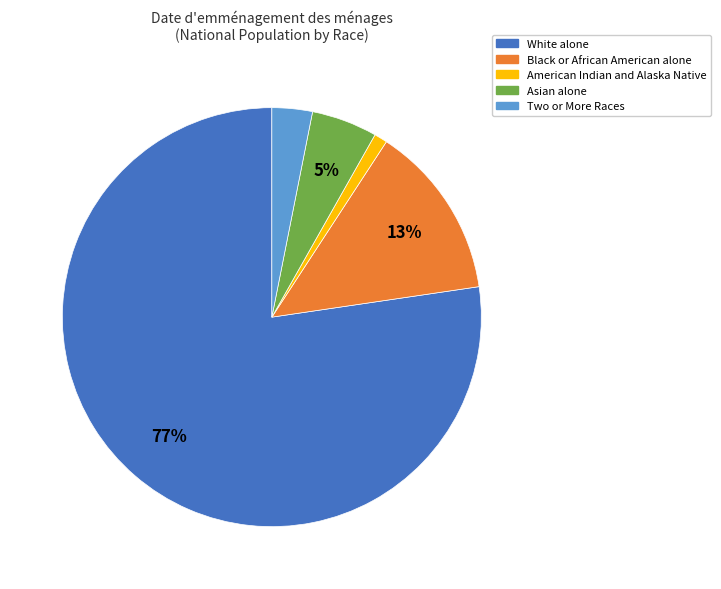

Which category accounts for the majority?

White alone